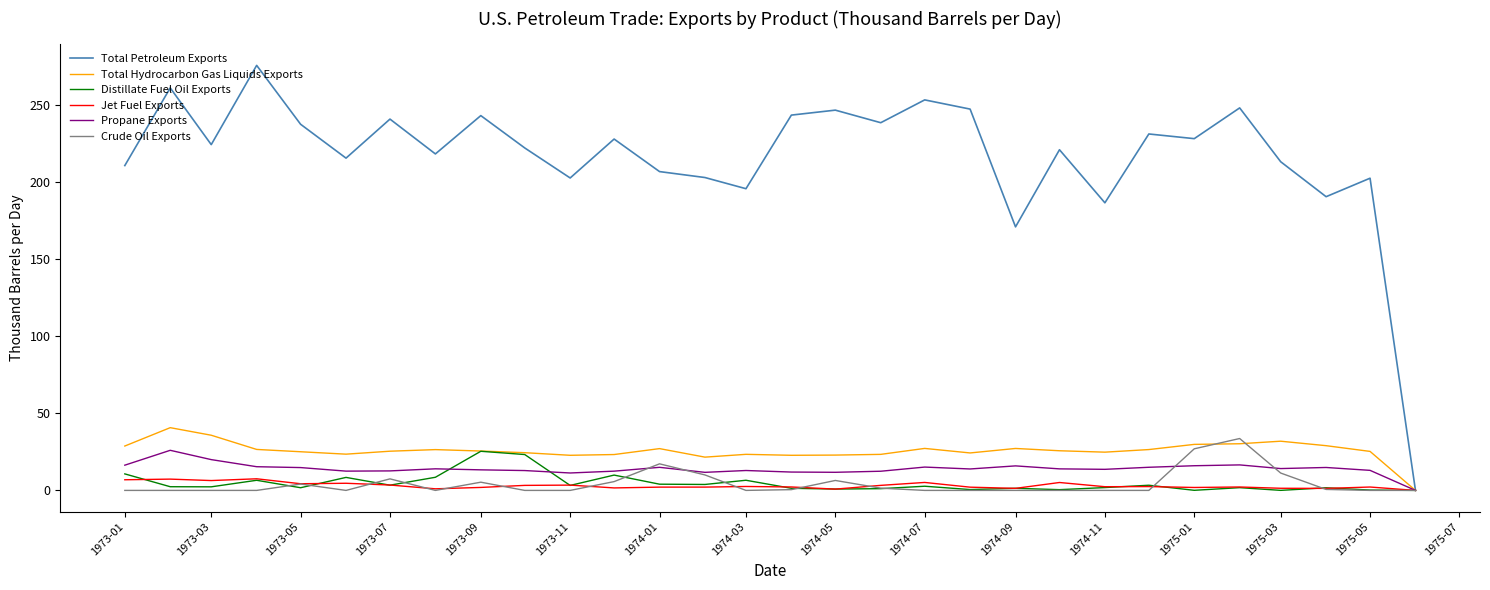

What is the greatest value displayed?

275.6